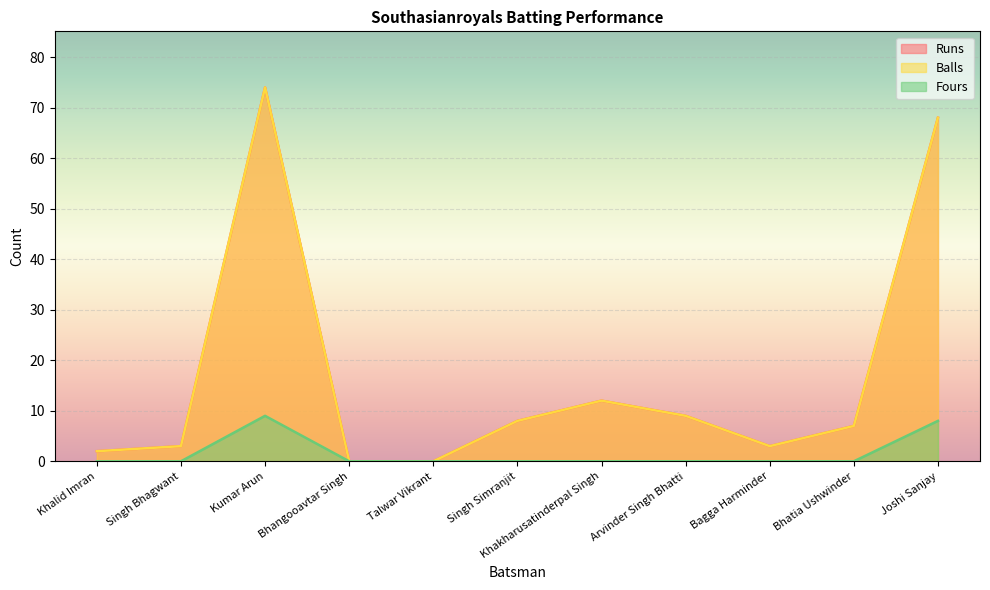

At which label does Balls first exceed 7?

Kumar Arun